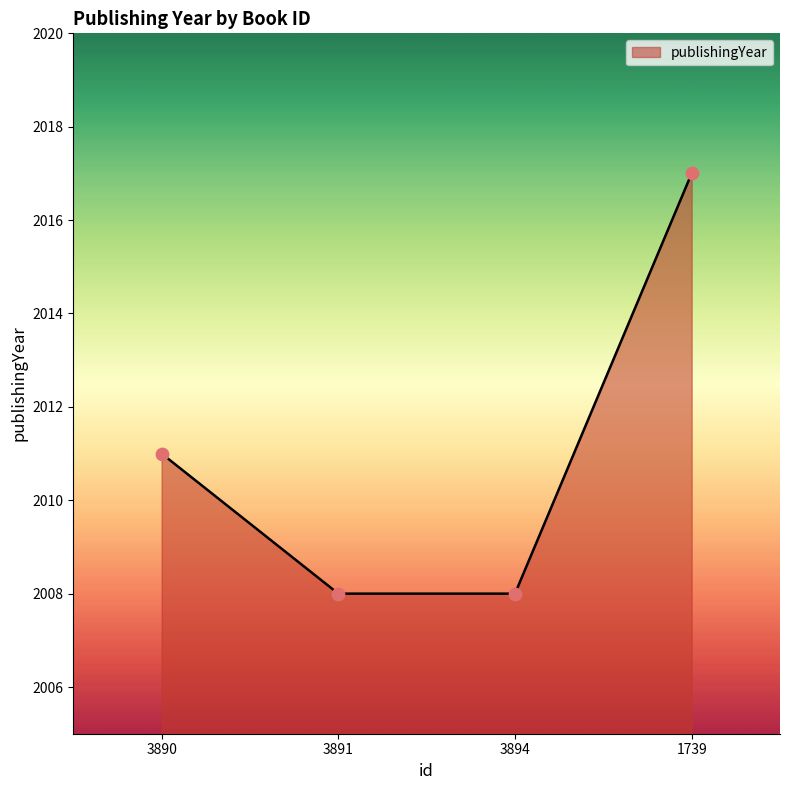

Which has a higher value, 1739 or 3890?

1739